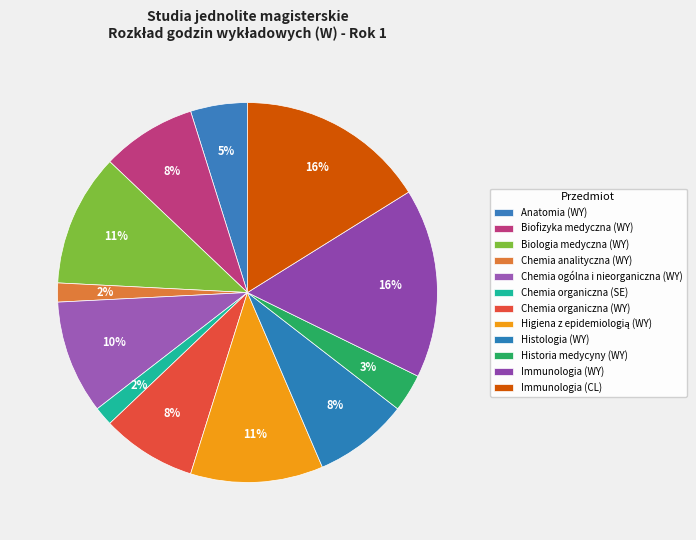

Which slice is the smallest?

Chemia analityczna (WY)